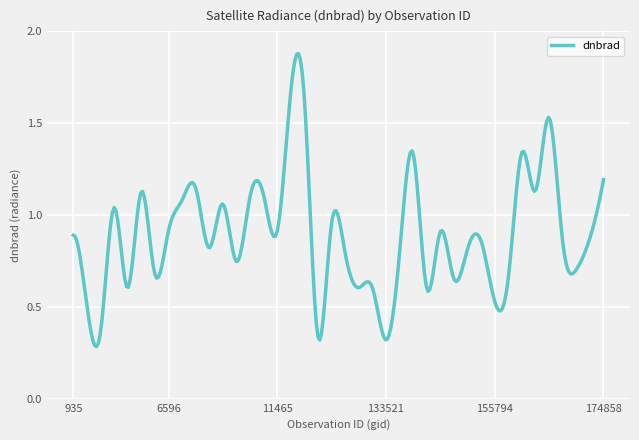

What is the sum of all values?

267.2